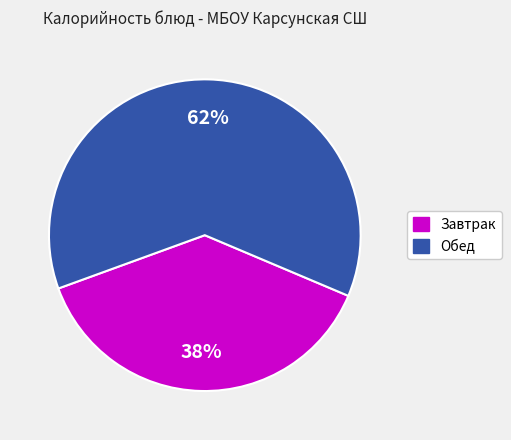

Does any single category account for the majority?

Yes